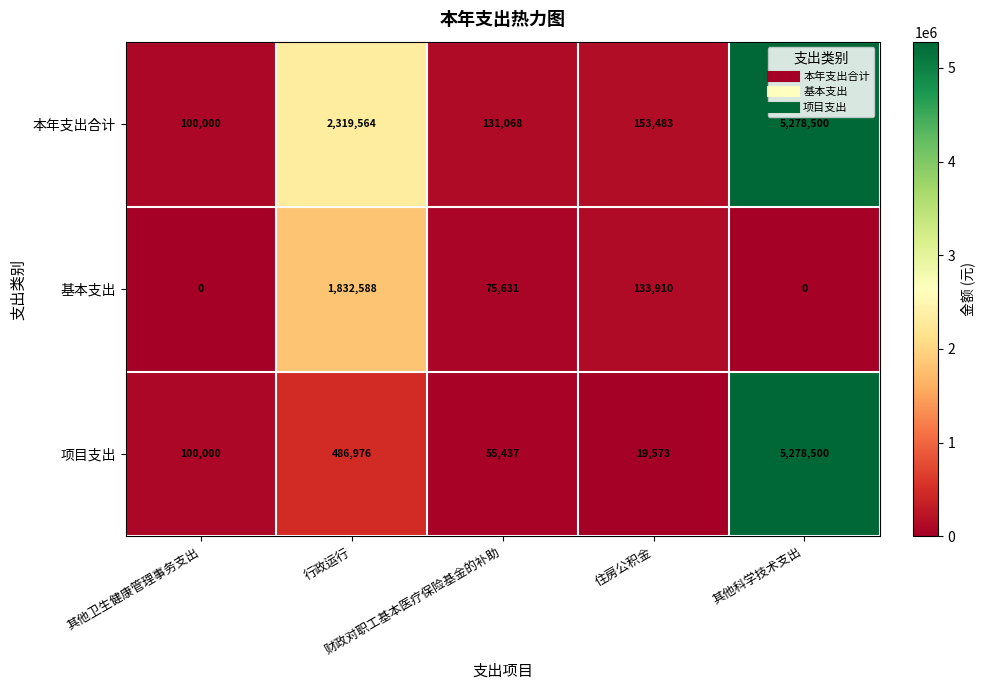

What is the average value of the 项目支出 series?

1188097